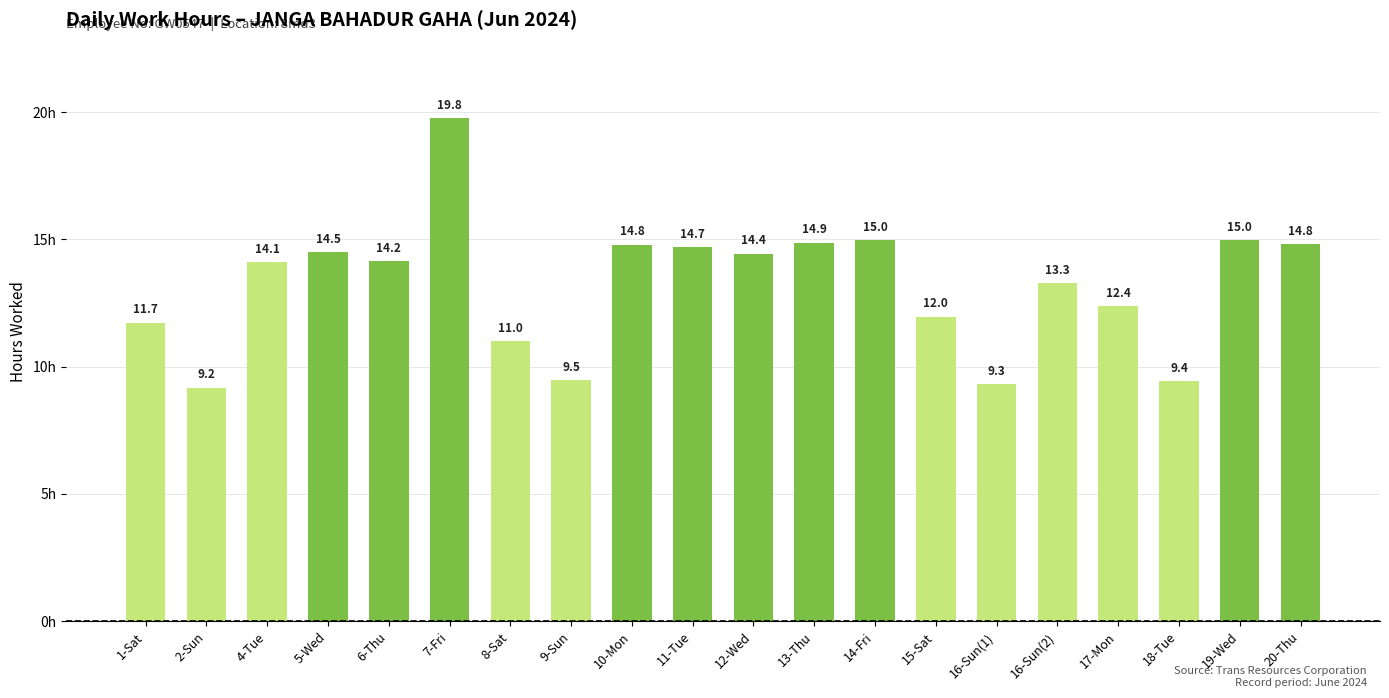

Approximately how many times larger is the value at 15-Sat compared to 2-Sun?

1.3